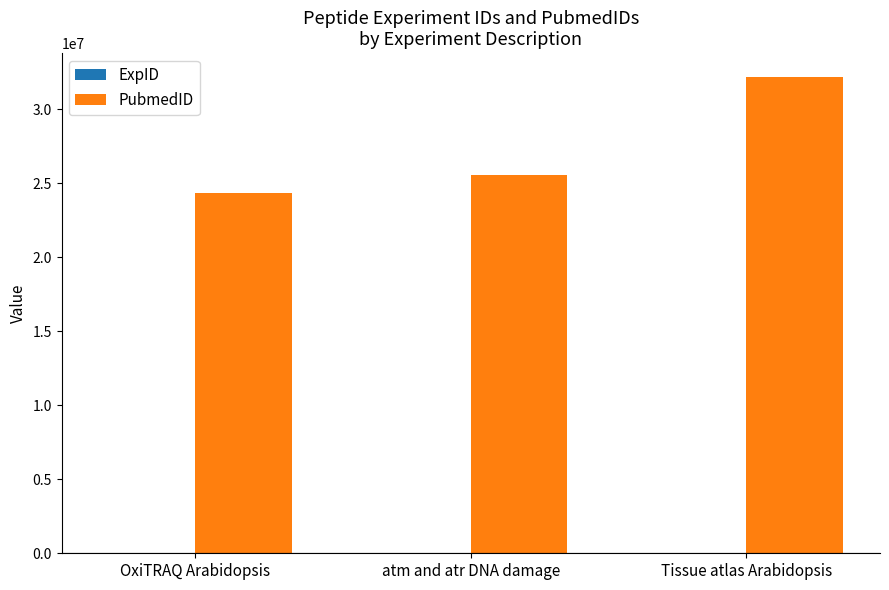

At which category does the chart reach its peak across all series?

Tissue atlas Arabidopsis